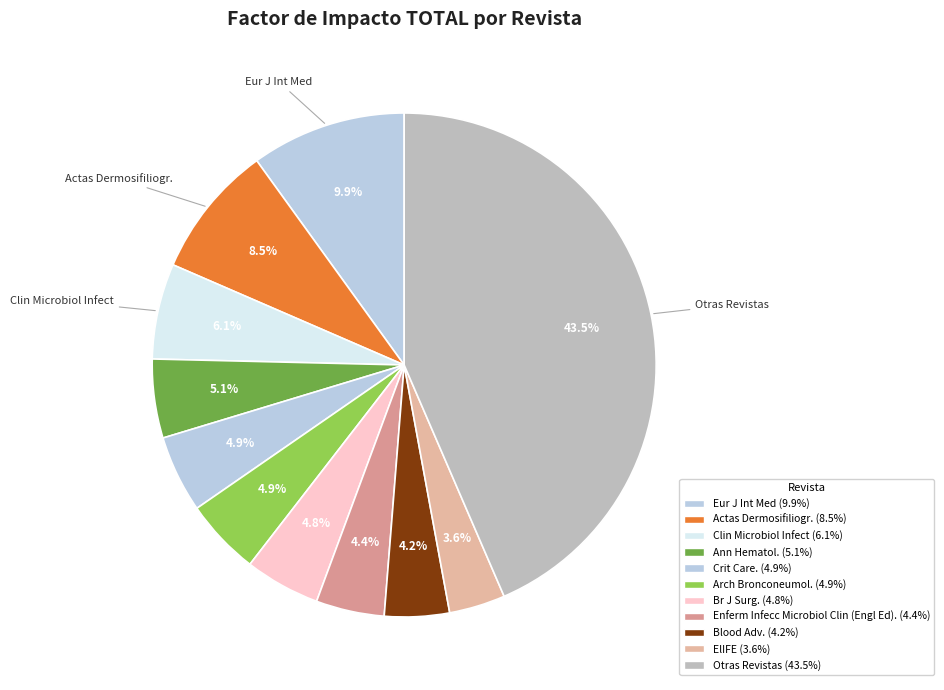

Is there any slice that represents more than half of the pie?

No